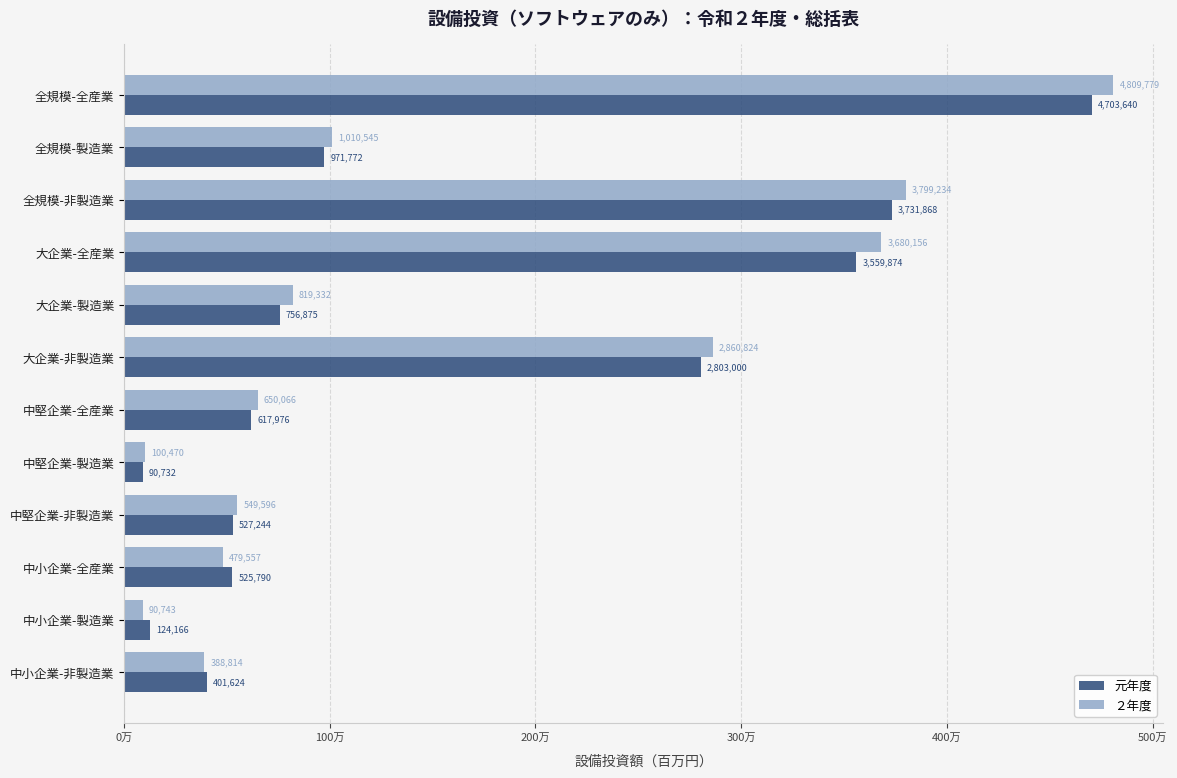

What are all the series names shown in the legend?

元年度, ２年度